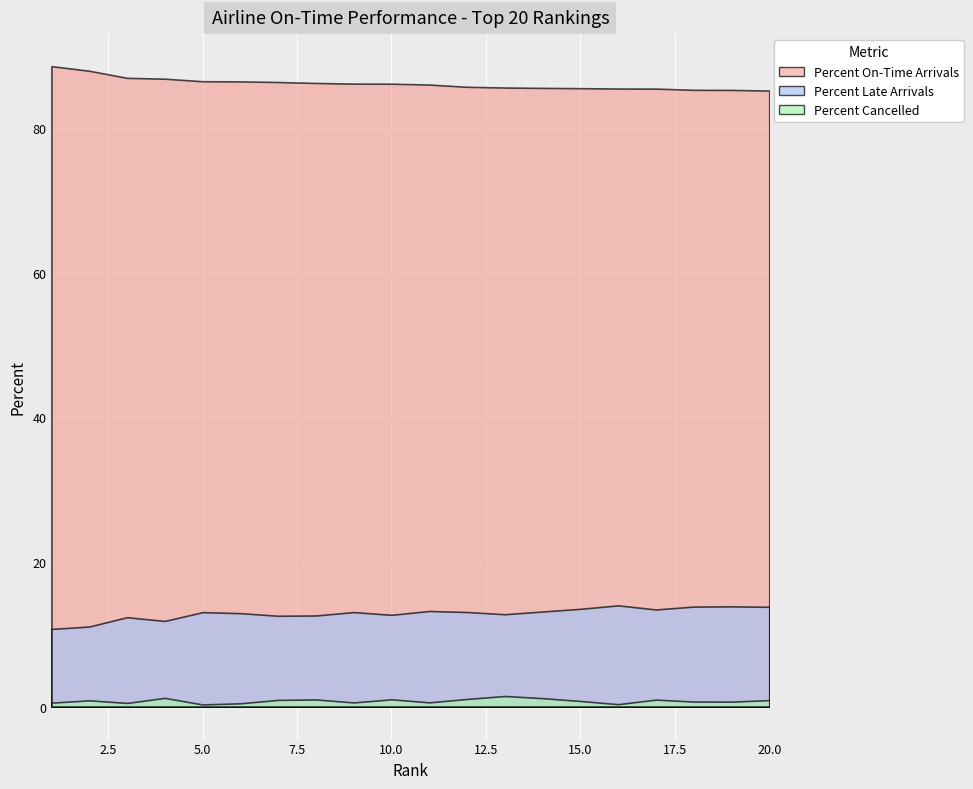

The value of Percent Cancelled at 18 is 0.7. True or false?

True